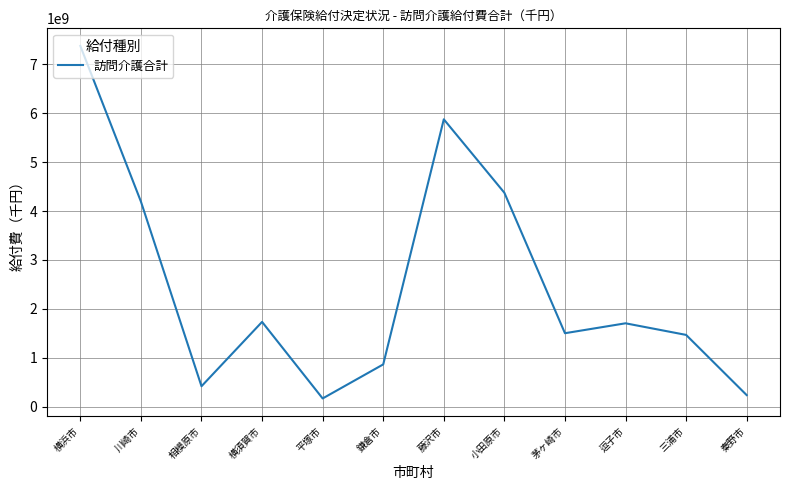

True or false: the data shows 9922369720 at 藤沢市.

False